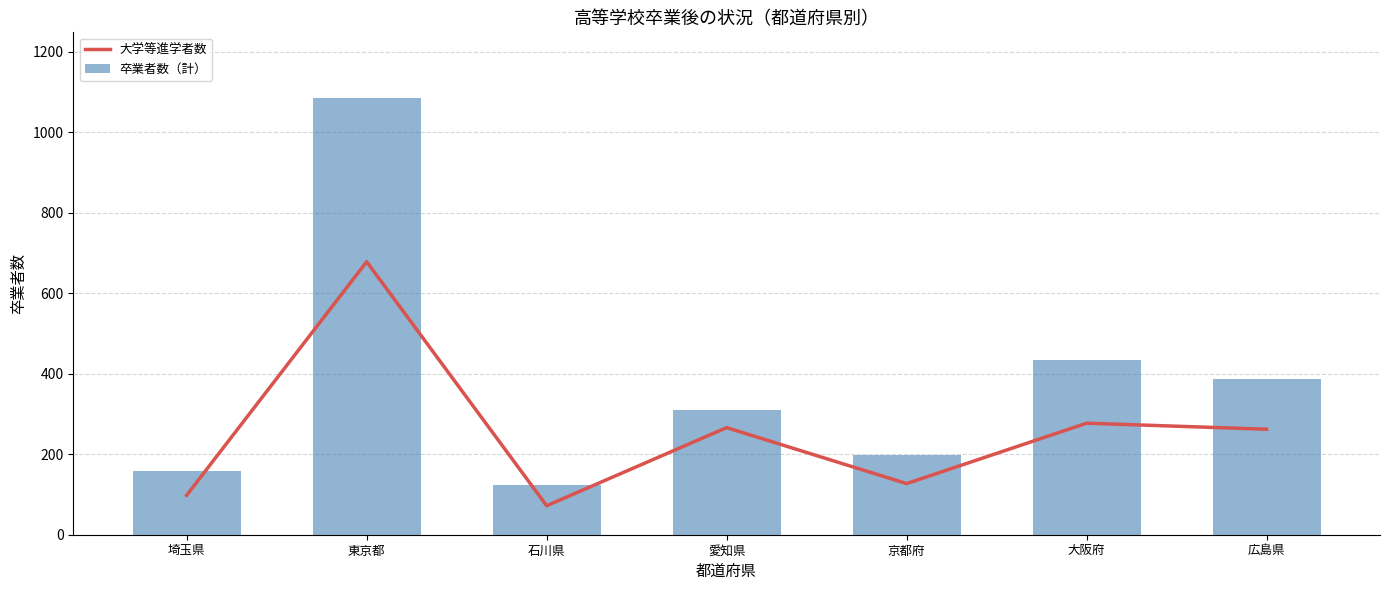

What are all the series names shown in the legend?

大学等進学者数, 卒業者数（計）